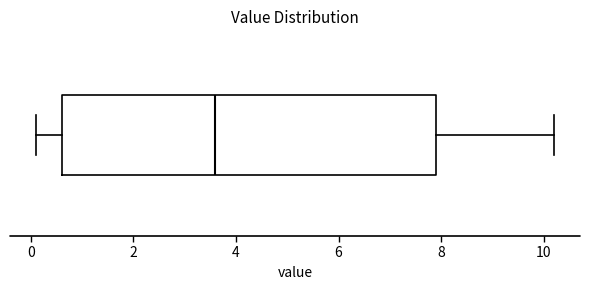

Read this box plot against the x-axis: the position of the median line, the range covered by the box, and the ends of both whiskers. The values are not printed on the chart, so give them approximately, as read against the axis.

median 3.6, box 0.6 to 8.0, whiskers 0.2 to 10.2